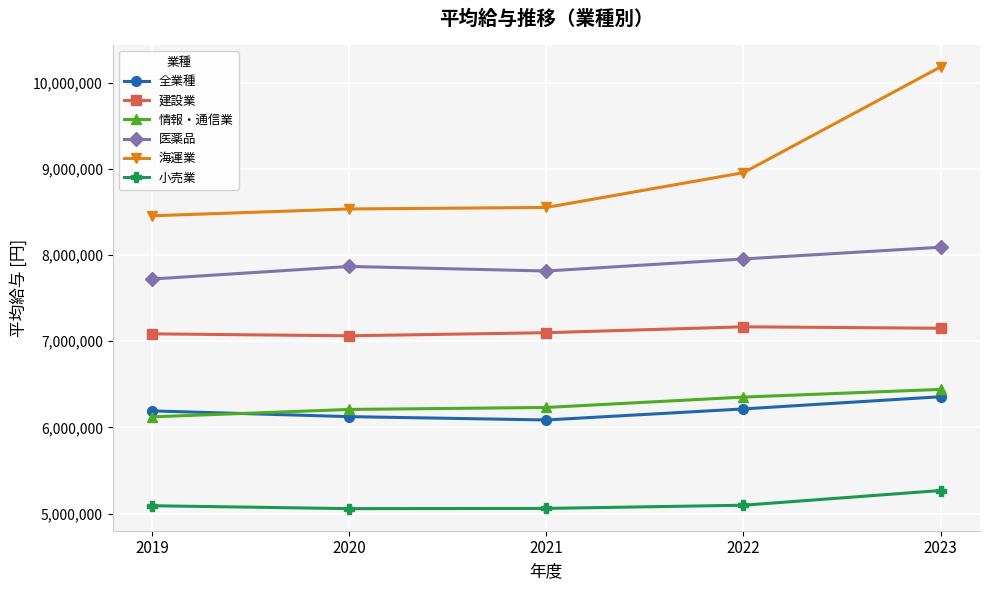

Is it true that 小売業 equals 1272674 at 2023?

False